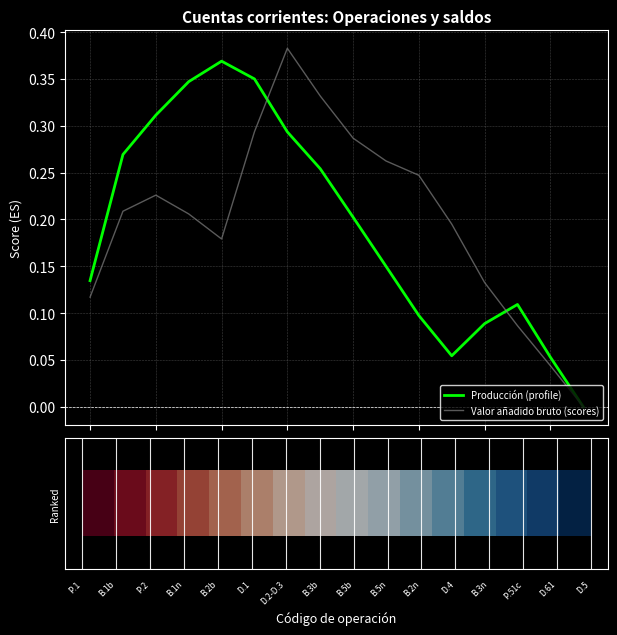

Does the chart have visible grid lines?

Yes